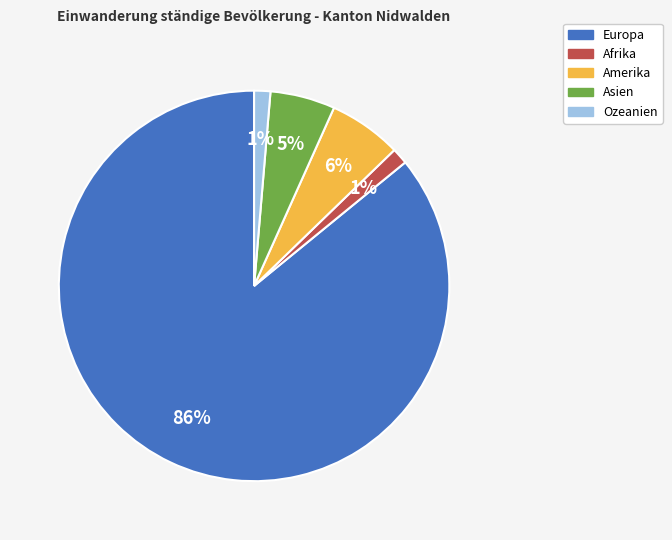

To the nearest percent, what portion does Asien represent?

5%